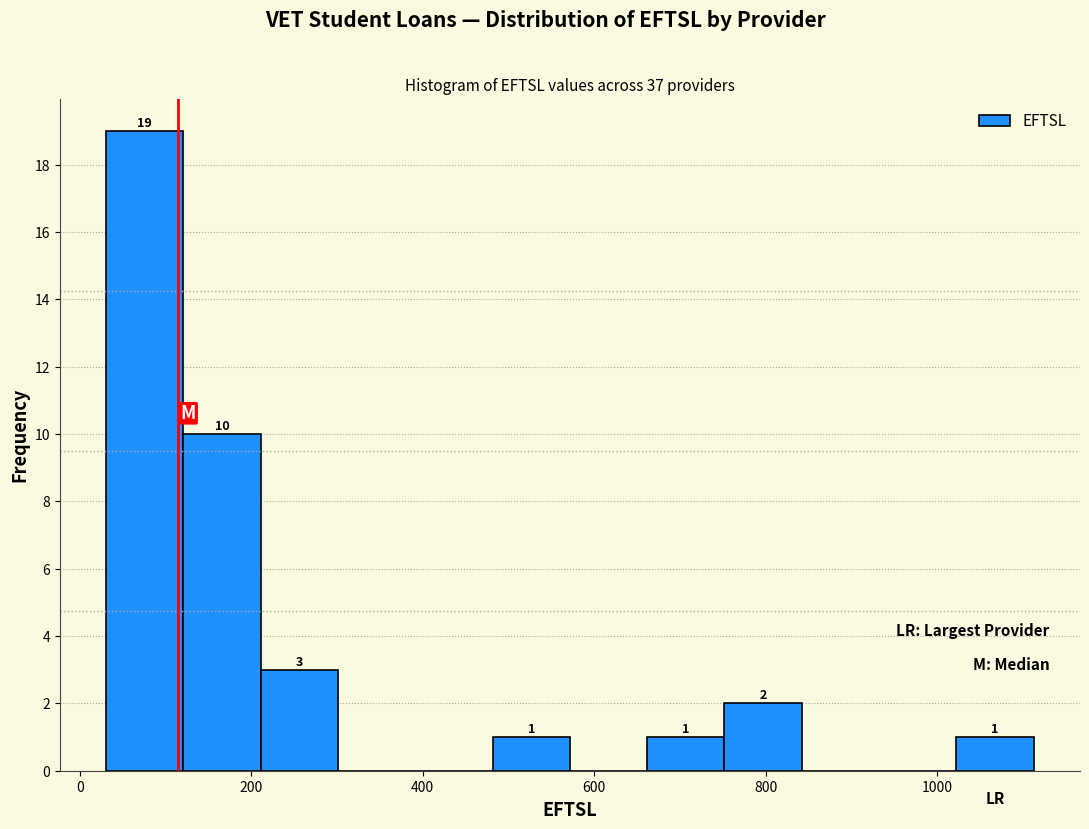

Over which range of the x-axis is the bar tallest?

40 to 120